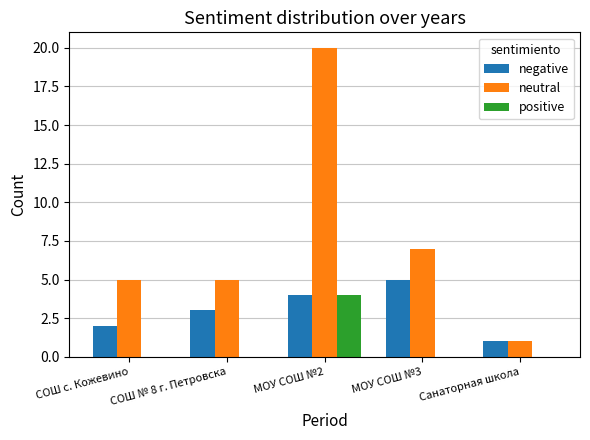

Which series changed the most between СОШ № 8 г. Петровска and МОУ СОШ №2?

neutral